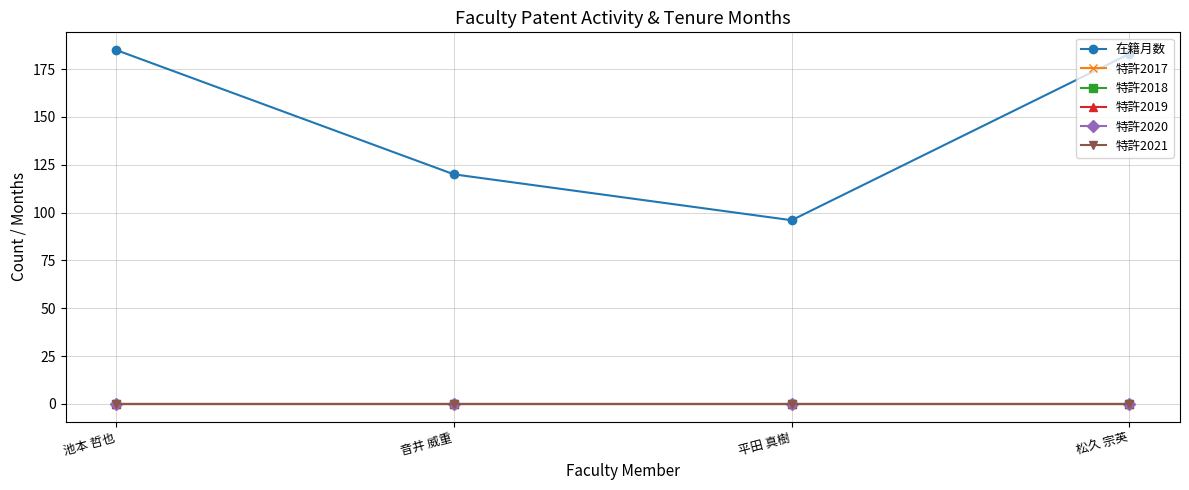

At which category is the sum across all series the highest?

池本 哲也